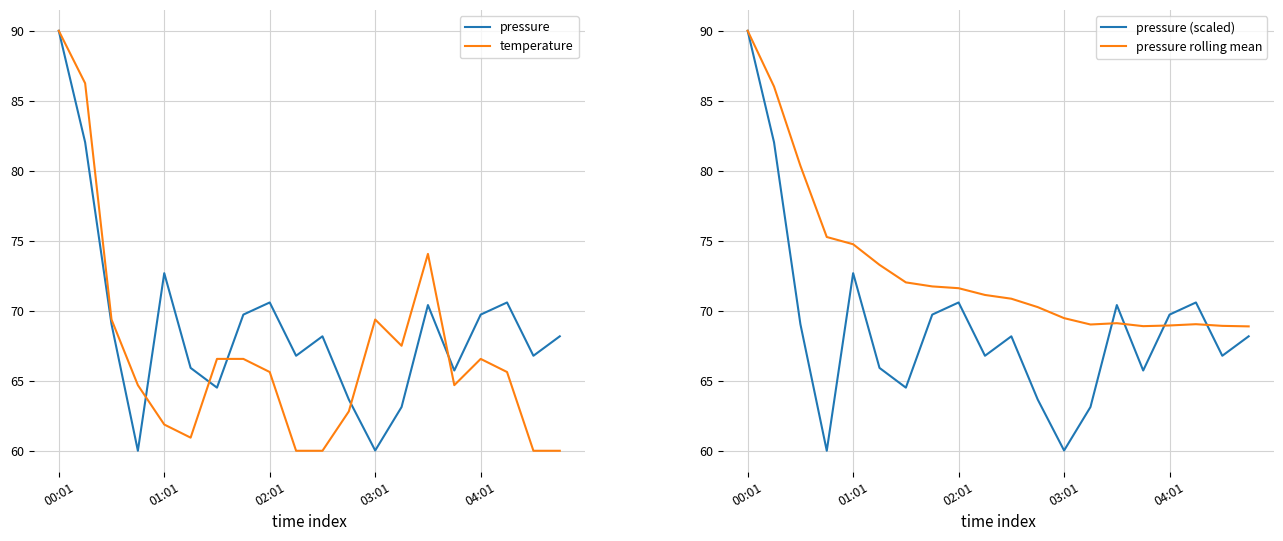

At which category does the chart reach its peak across all series?

00:01